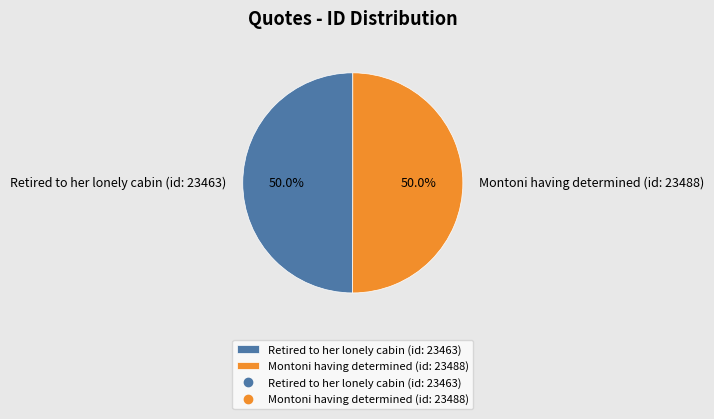

True or false: Montoni having determined (id: 23488) accounts for 36% of the total.

False